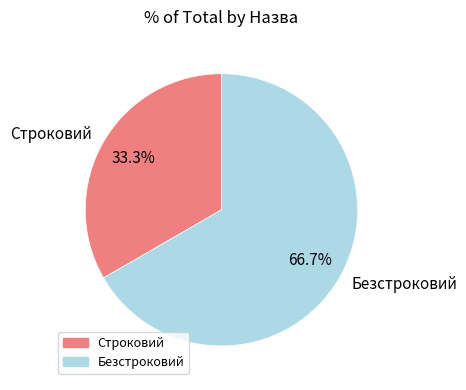

To the nearest percent, what is the difference between the largest and smallest slice percentages?

33%